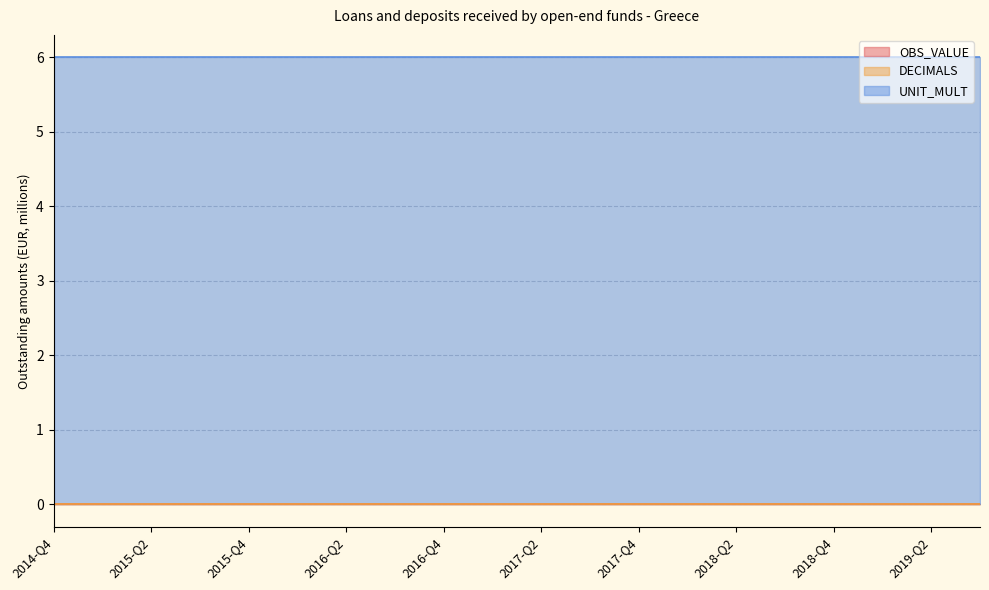

Does the chart display data point markers on the line(s)?

No